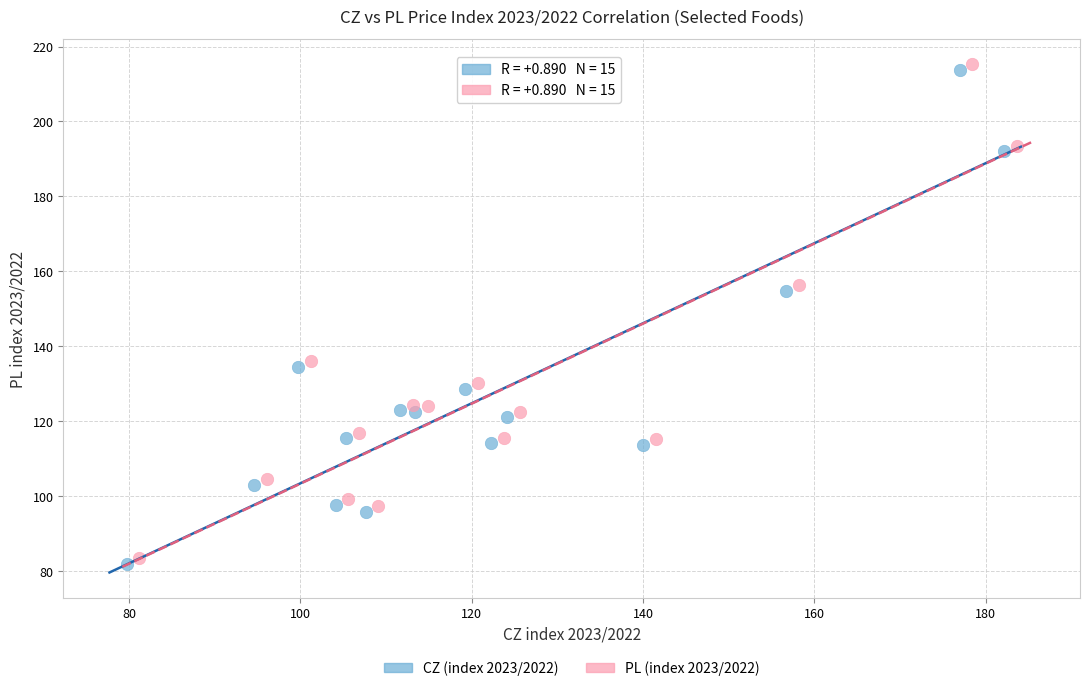

Which series reaches the minimum Y coordinate?

CZ (index 2023/2022)